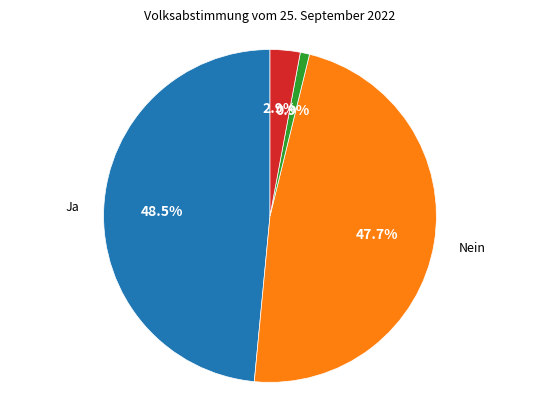

Is there any slice that represents more than half of the pie?

No